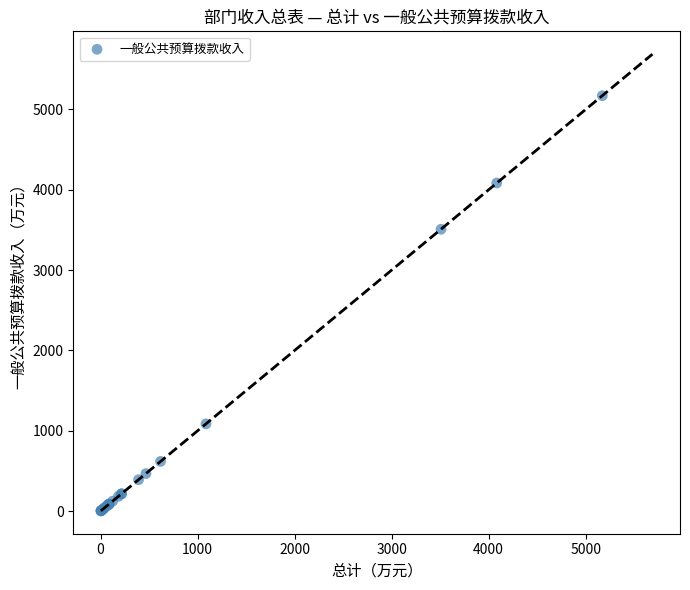

What Y value in the scatter plot is closest to 2587?

3508.6